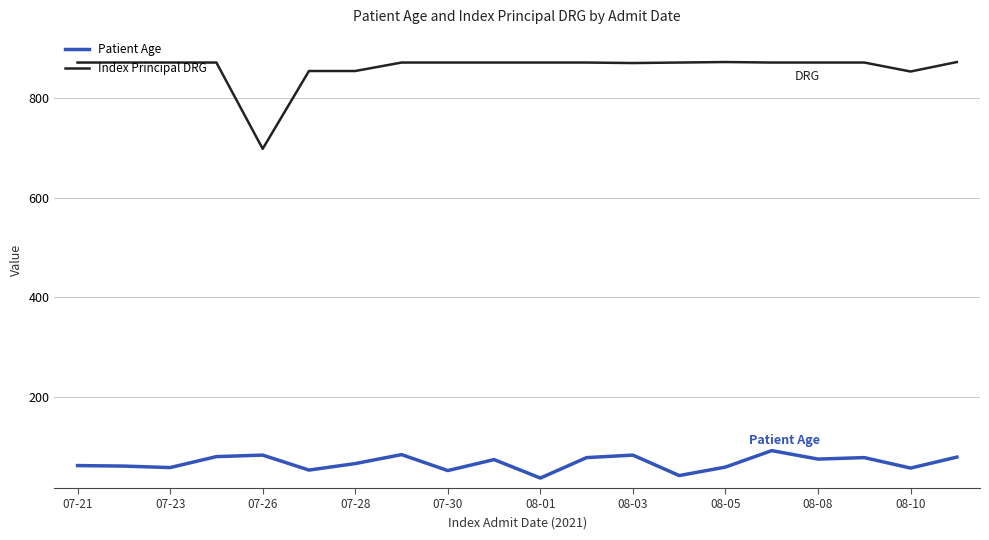

Which series has the widest spread of values?

Index Principal DRG